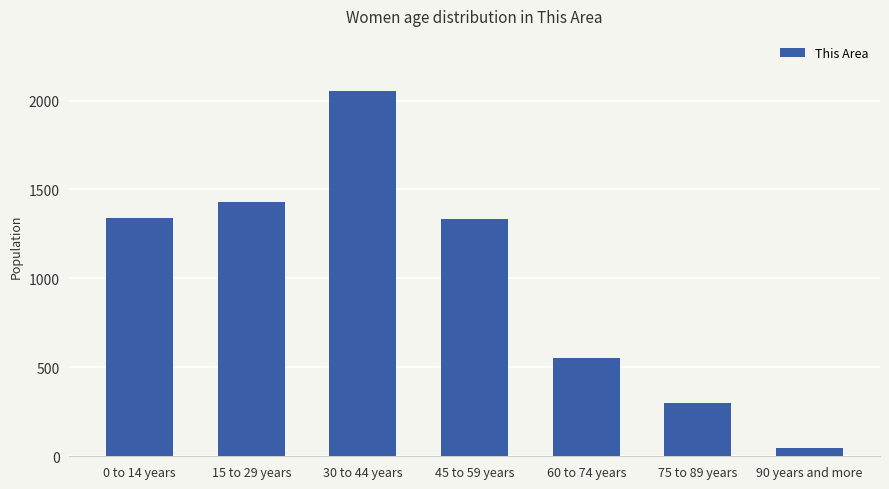

What is the greatest value displayed?

2055